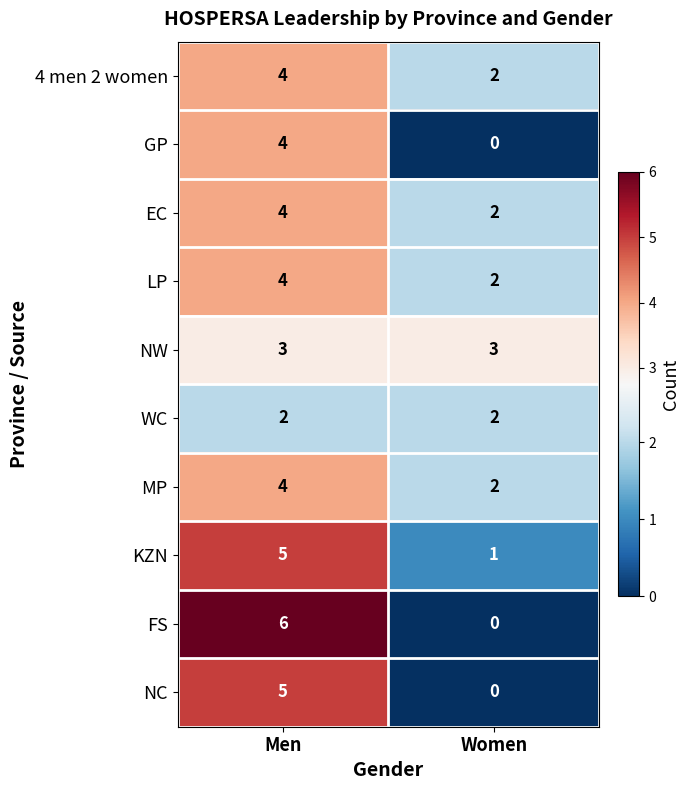

The NC series shows 7 at Men. True or false?

False